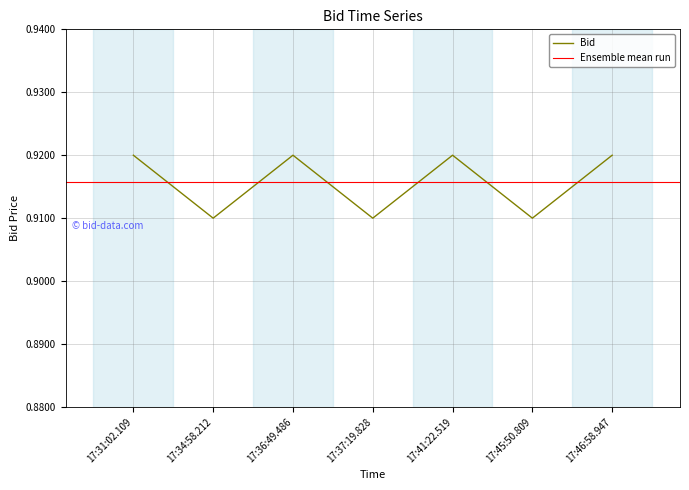

Which label corresponds to the largest value in the chart?

17:31:02.109